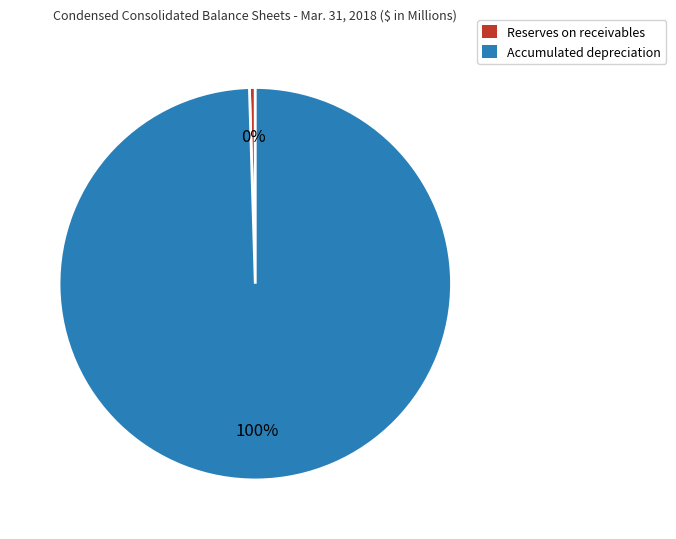

Between Accumulated depreciation and Reserves on receivables, which is larger?

Accumulated depreciation